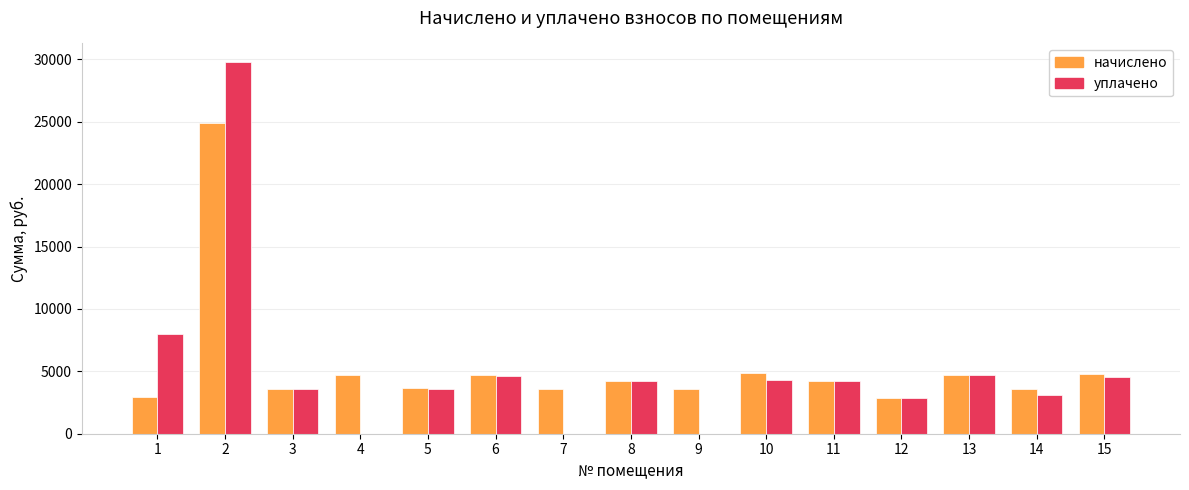

What is the sum of all уплачено values?

77607.0